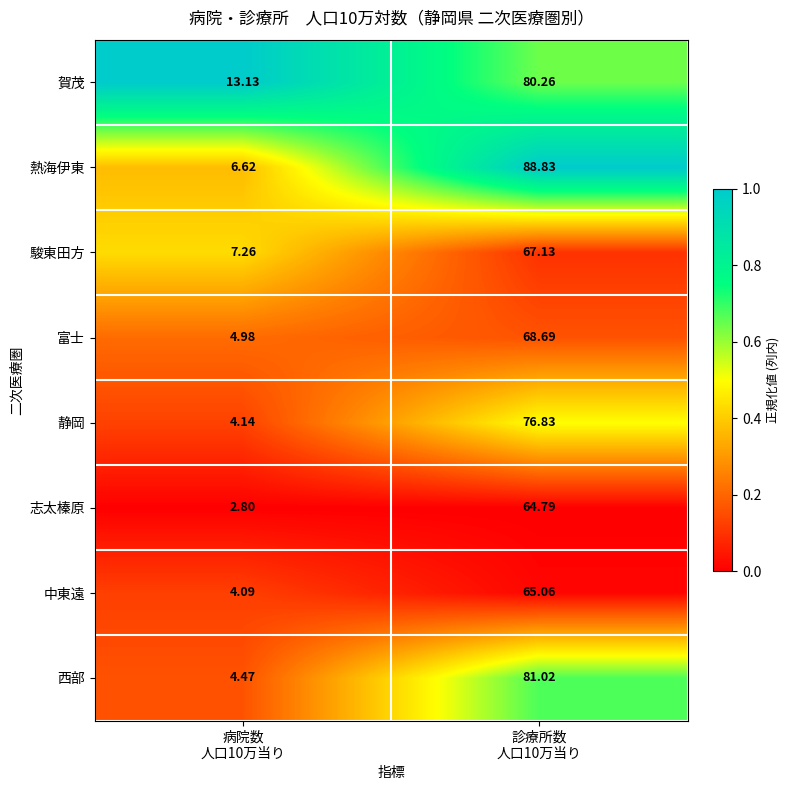

Rank the series by their maximum value, from highest to lowest.

熱海伊東, 西部, 賀茂, 静岡, 富士, 駿東田方, 中東遠, 志太榛原